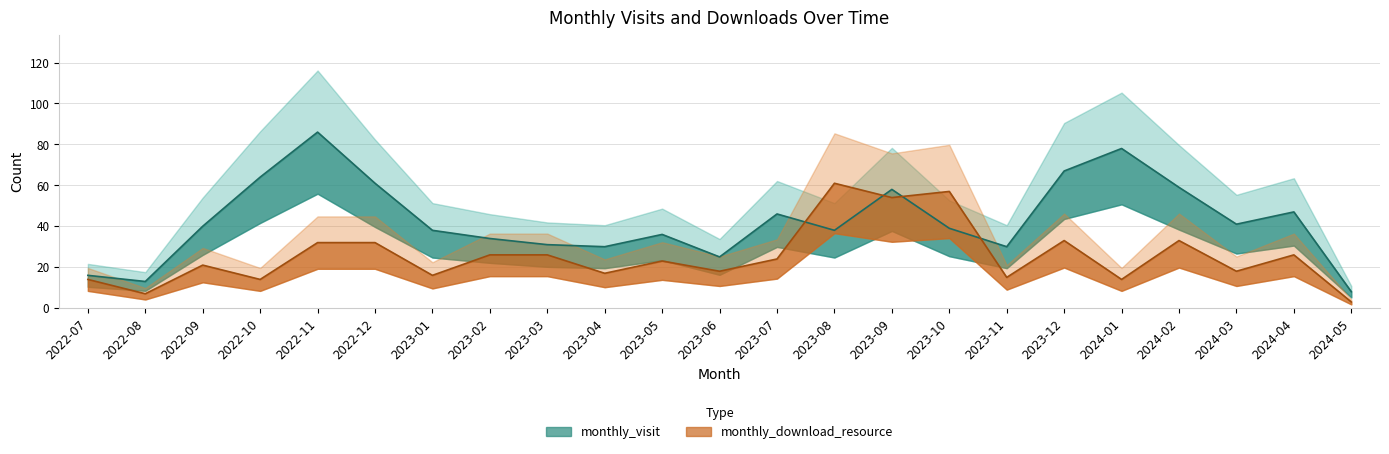

Count the number of data series in this chart.

2